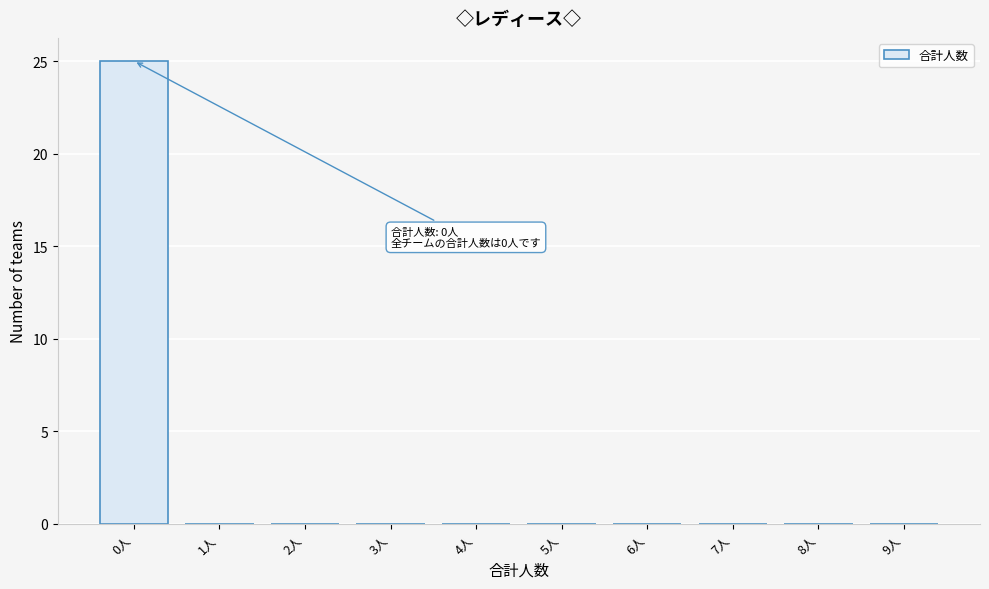

Reading left to right, transcribe all the data shown in this chart.

0人=25	1人=0	2人=0	3人=0	4人=0	5人=0	6人=0	7人=0	8人=0	9人=0